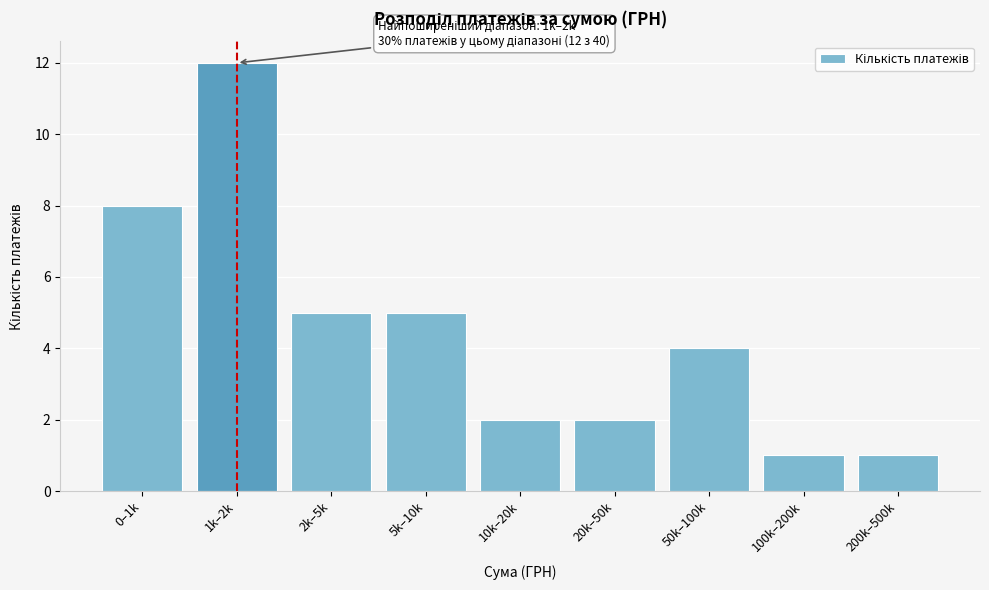

Reading left to right, list all the values displayed in this chart.

8	12	5	5	2	2	4	1	1